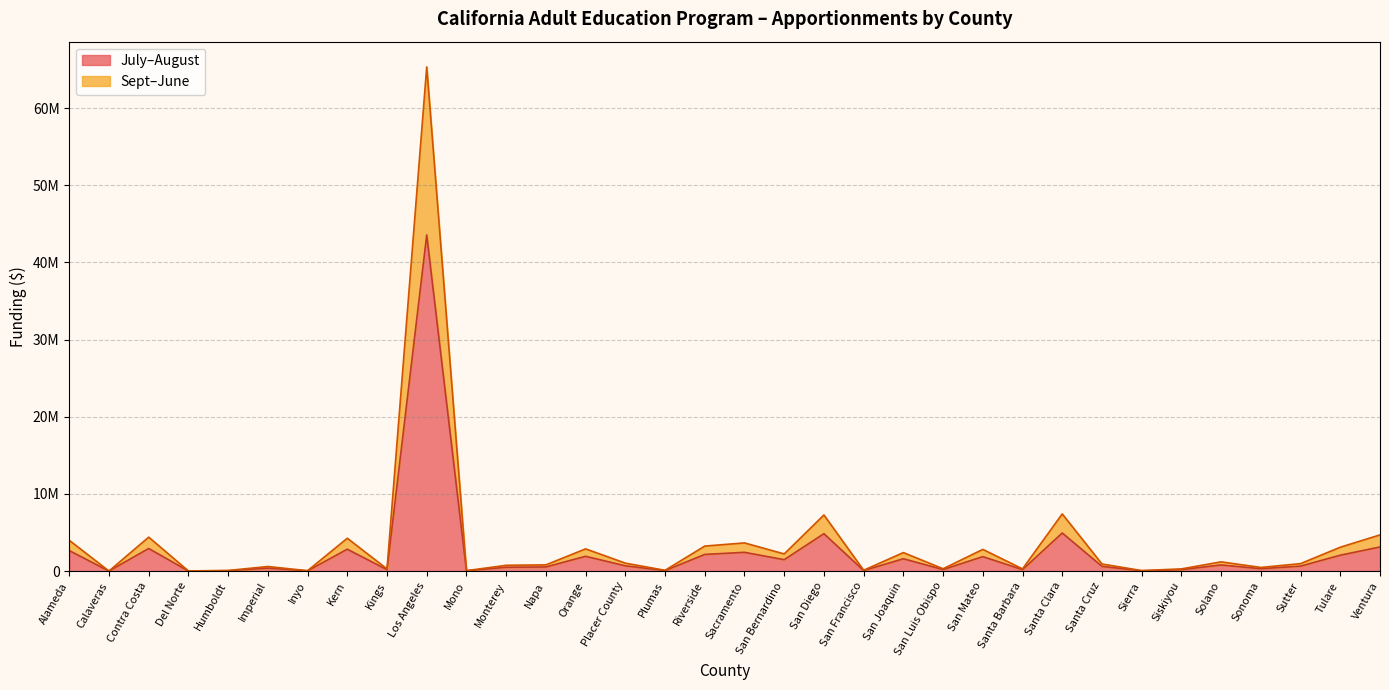

How many categories are shown in the chart?

34